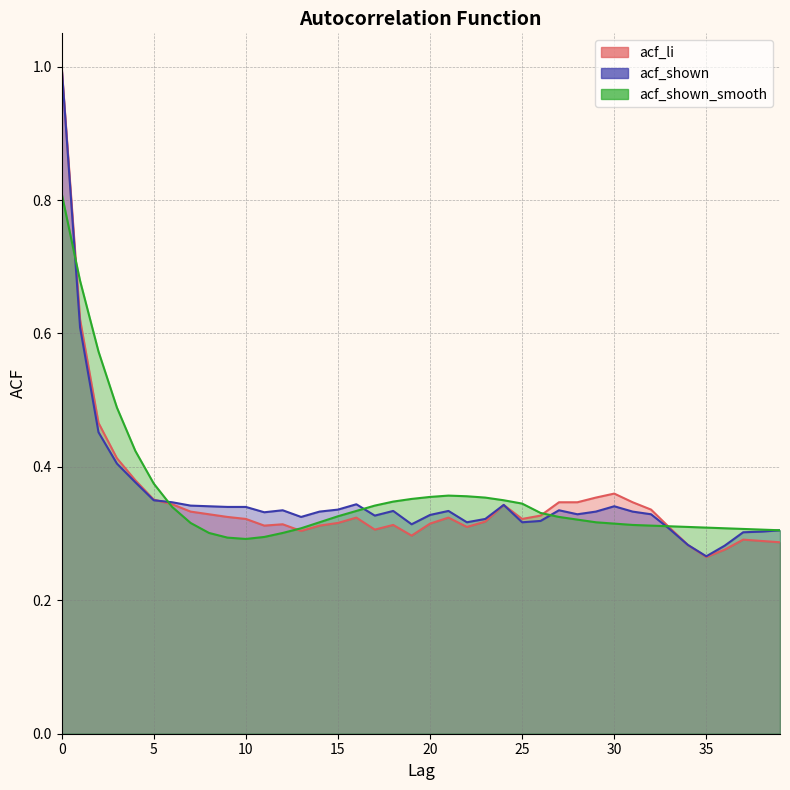

List the labels in order of acf_shown_smooth value, largest first.

0, 1, 2, 3, 4, 5, 21, 22, 20, 23, 19, 24, 18, 25, 17, 6, 16, 26, 15, 27, 28, 14, 29, 7, 30, 31, 32, 33, 34, 35, 13, 36, 37, 38, 39, 8, 12, 11, 9, 10